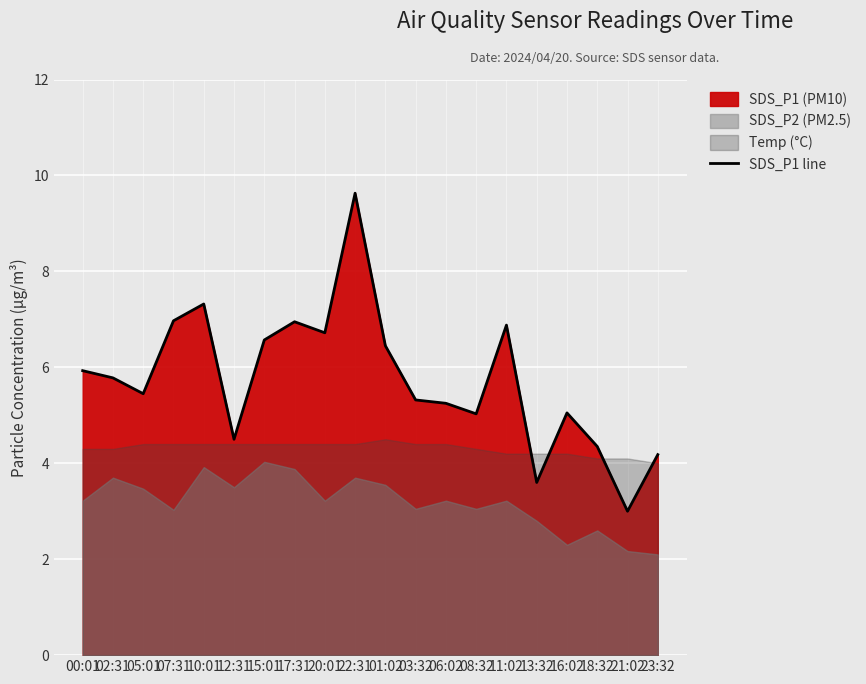

True or false: the data shows 5.0 at 08:32.

True